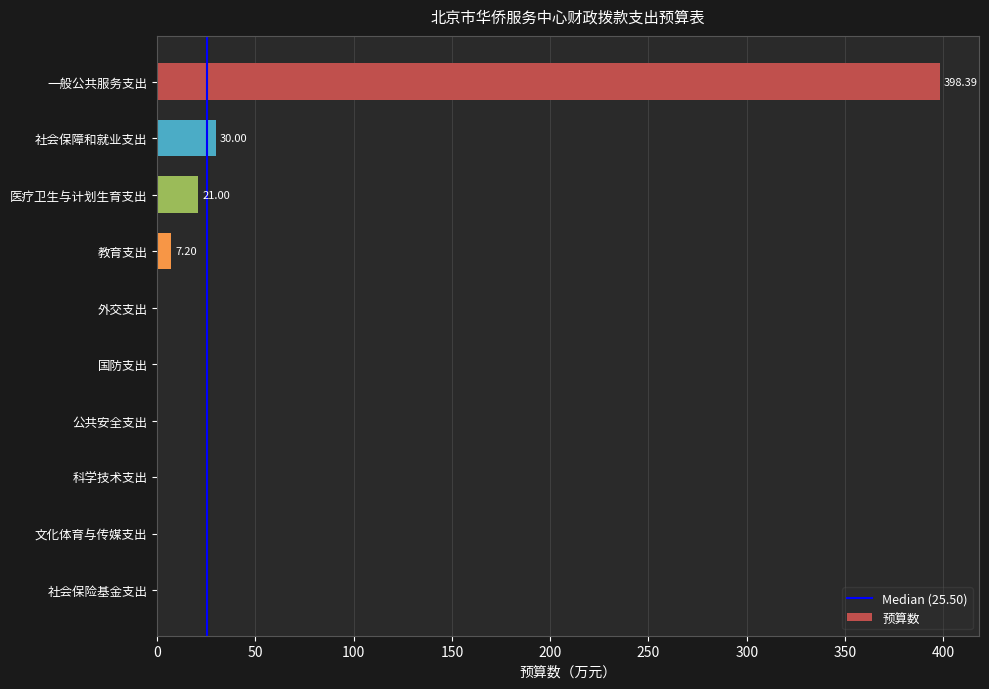

Which label corresponds to the largest value in the chart?

一般公共服务支出